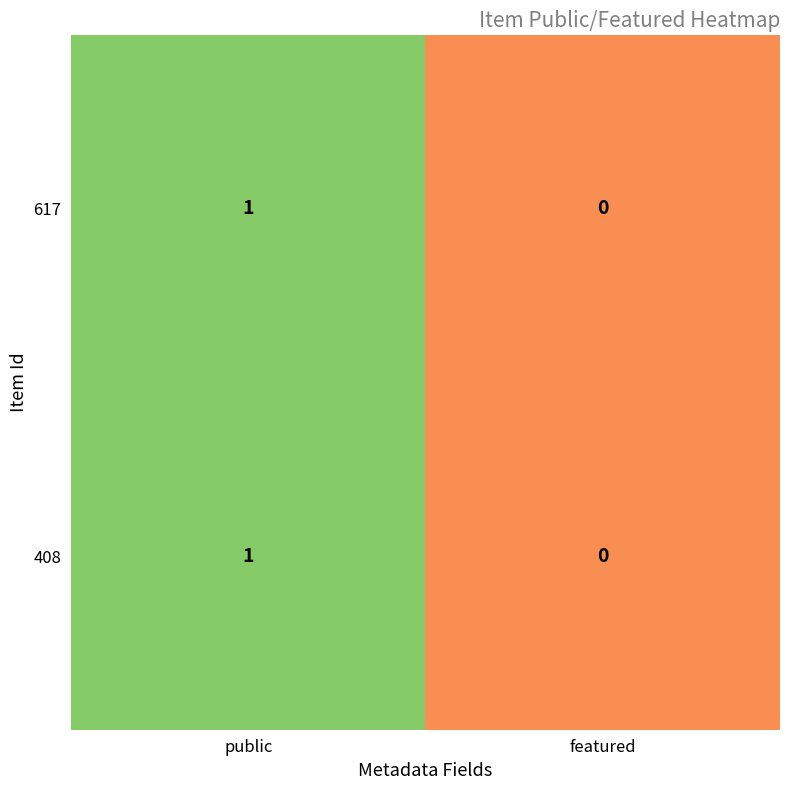

Which category has the lowest value in the 617 series?

featured